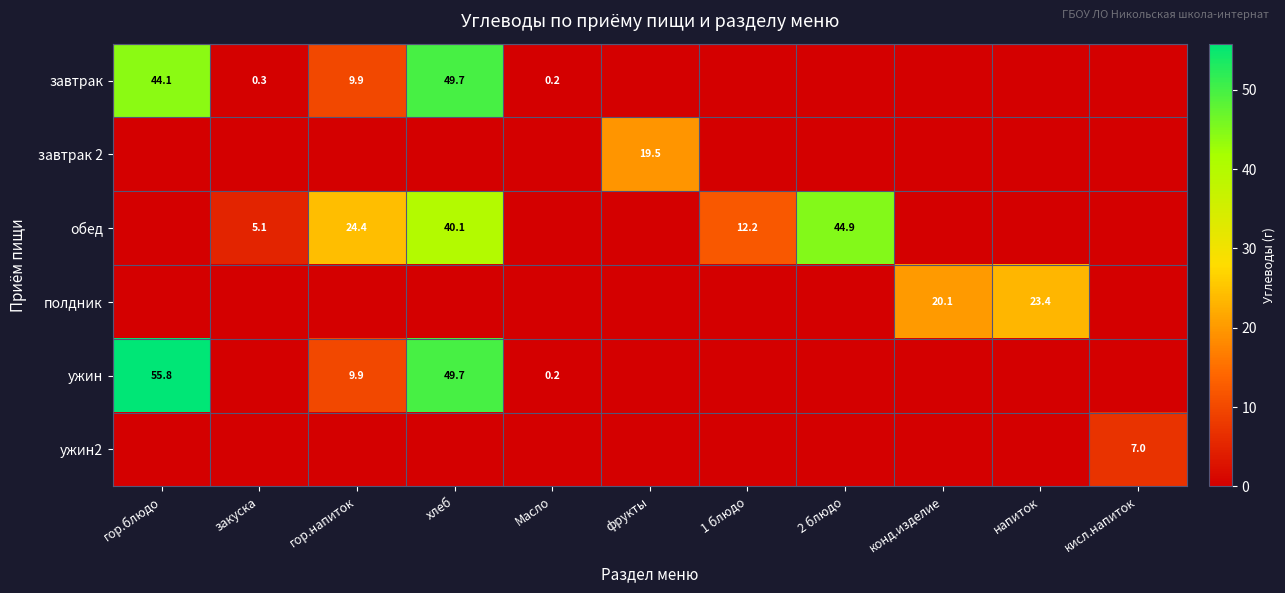

What is the total value across all series at хлеб?

139.5